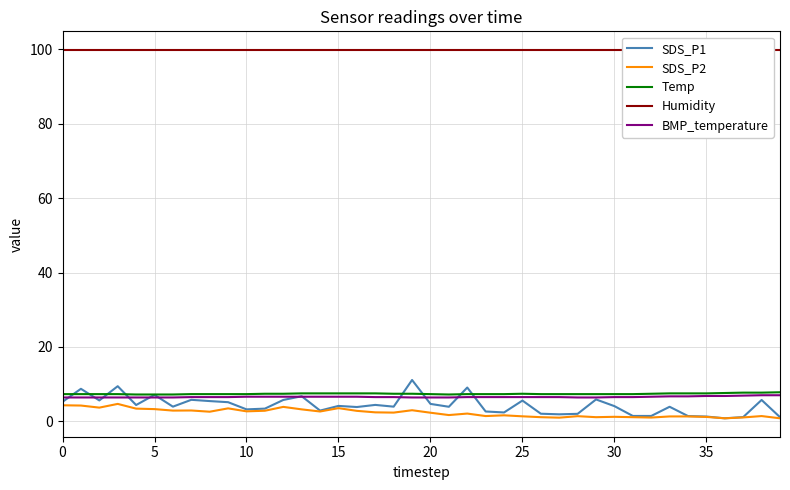

What is the spread (max minus min) of values at 30?

97.0